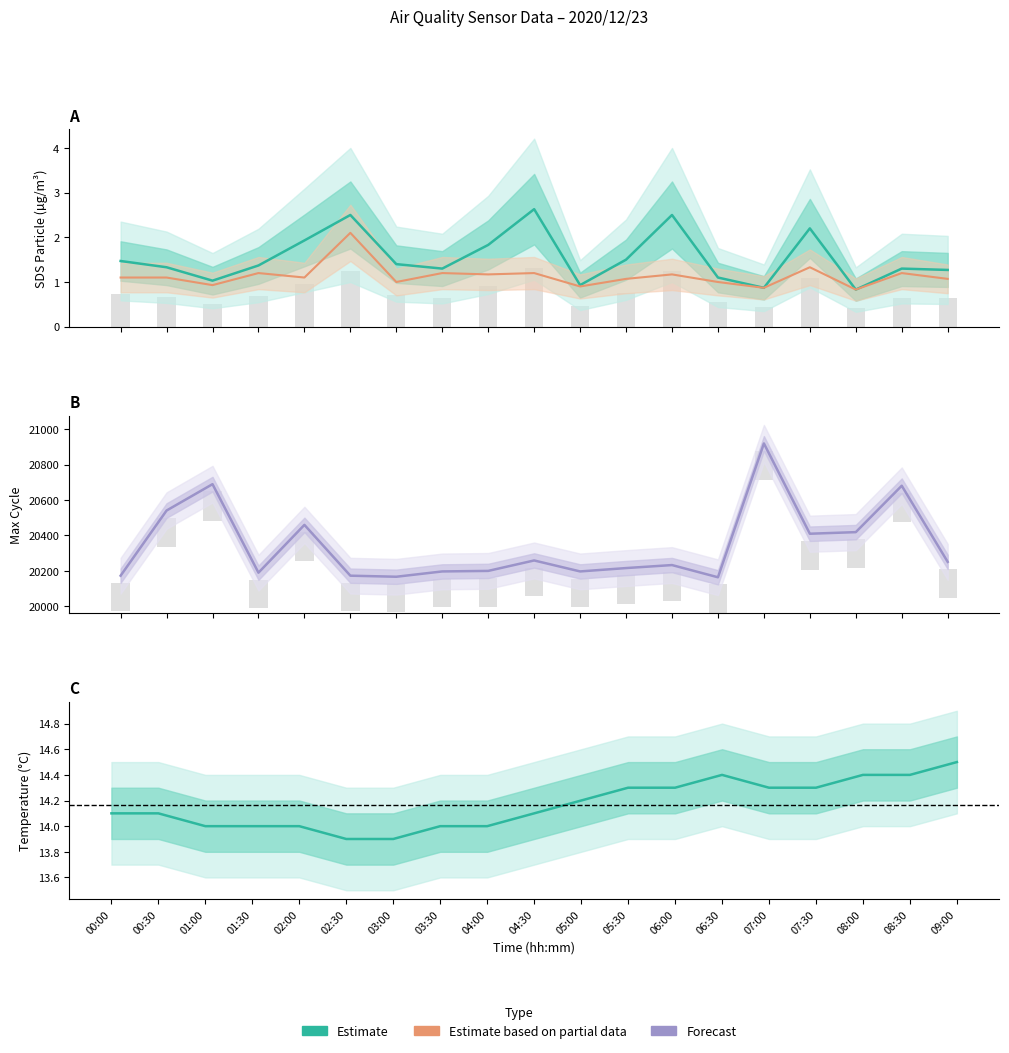

What value does the SDS_P2 (Partial) series have at 03:30?

1.2